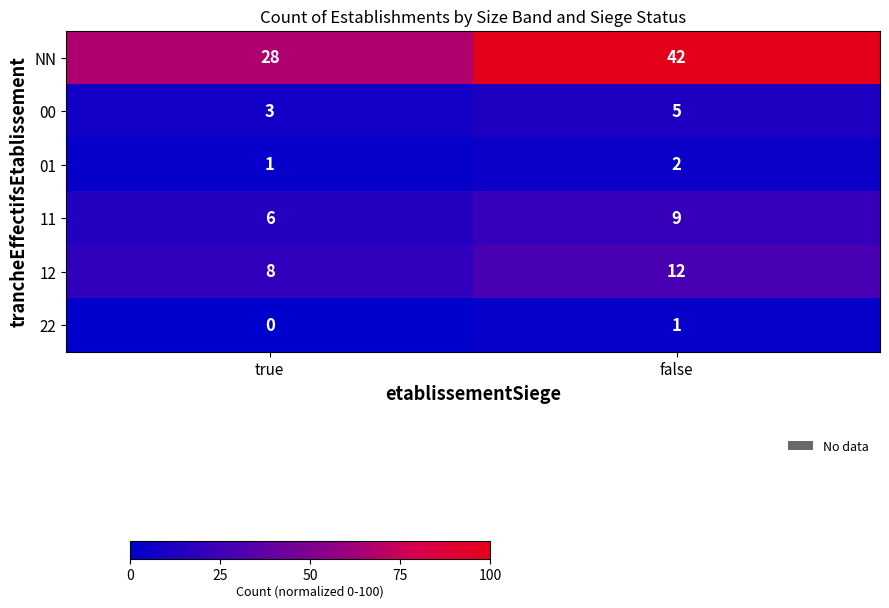

What value does the 00 series have at true?

3